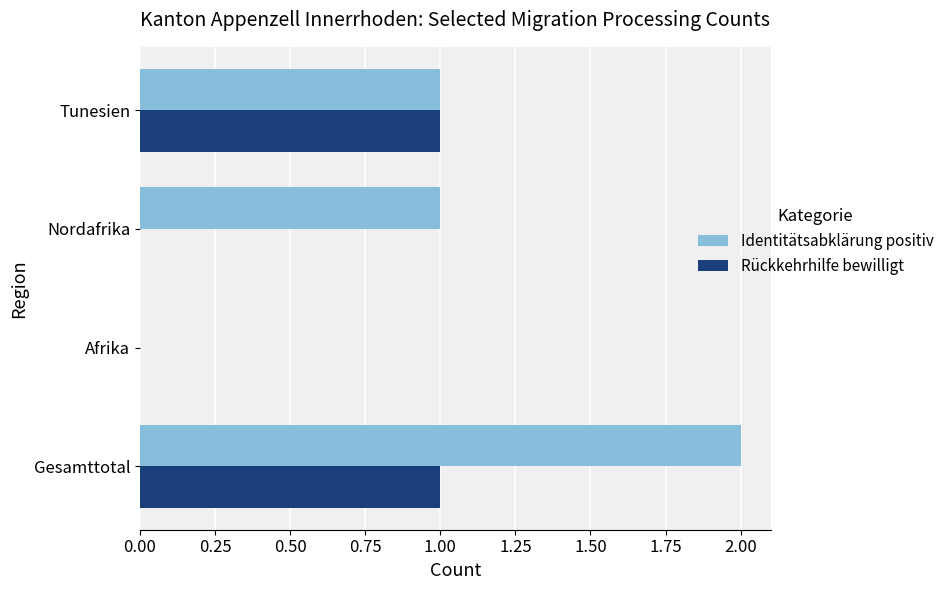

Which category has the highest value across all series?

Gesamttotal